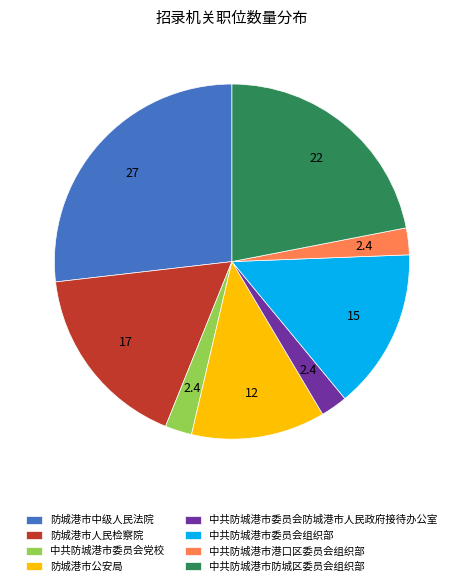

Count the number of slices in the pie.

8